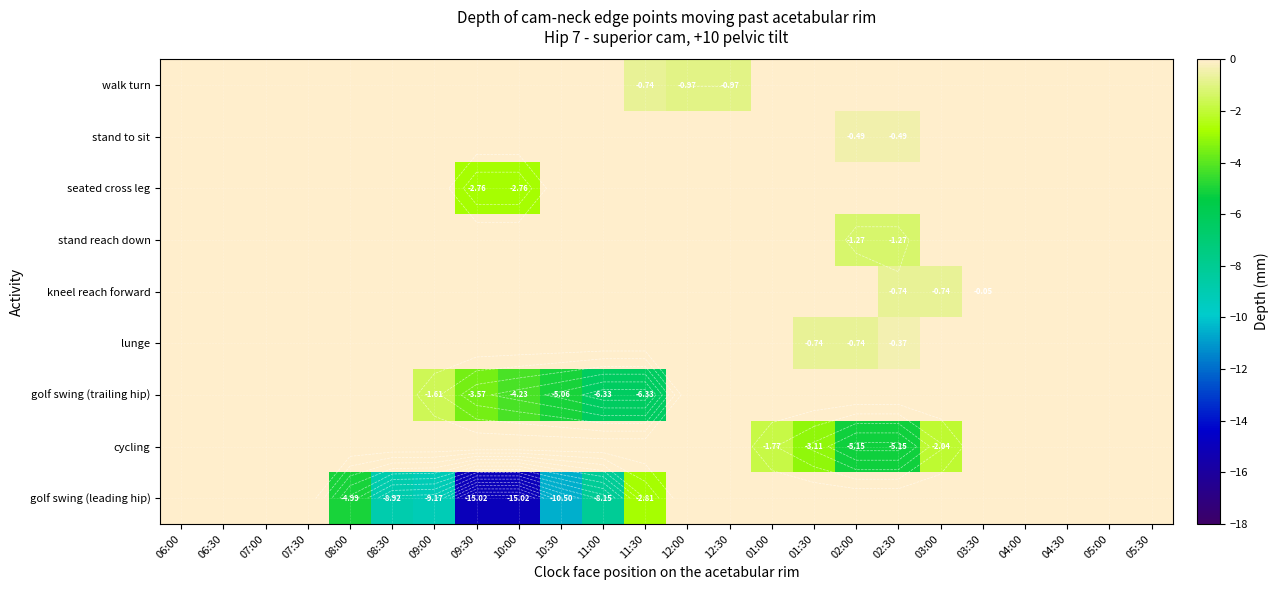

Which label corresponds to the smallest value in the chart?

09:30